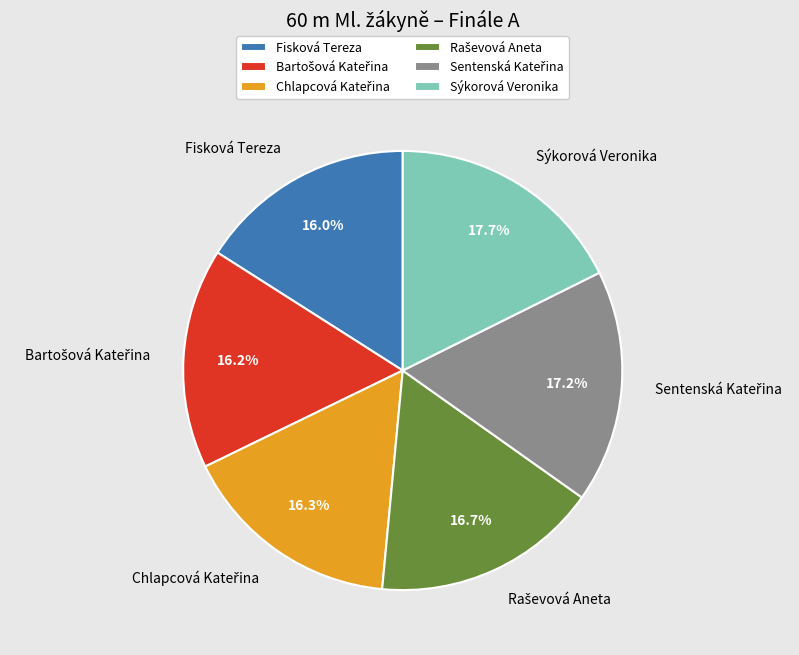

Does any single category account for the majority?

No